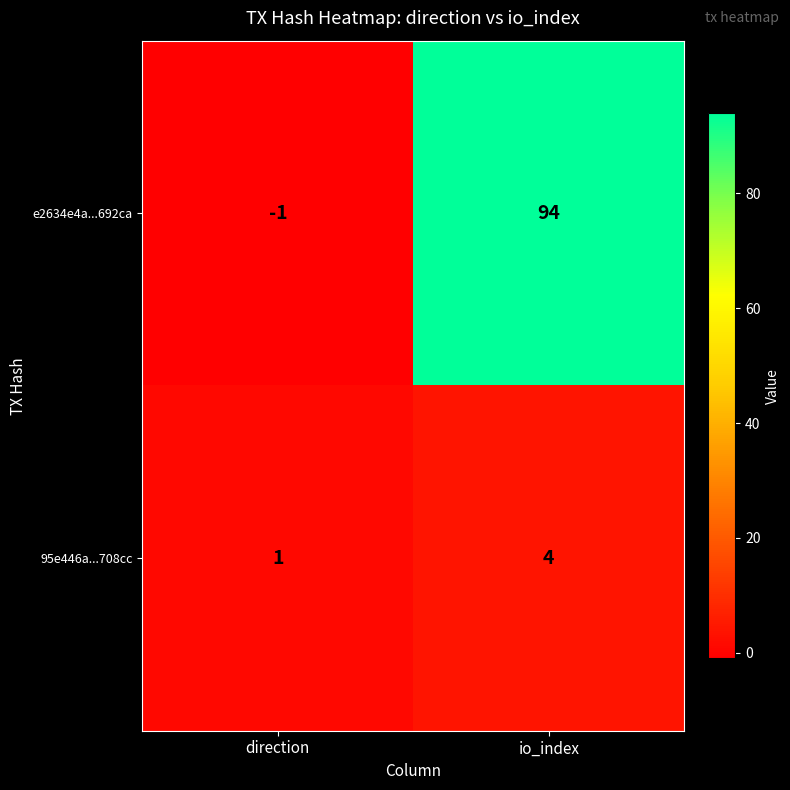

Reading right to left, extract all data points from this chart.

e2634e4a...692ca: io_index=94	direction=-1
95e446a...708cc: io_index=4	direction=1